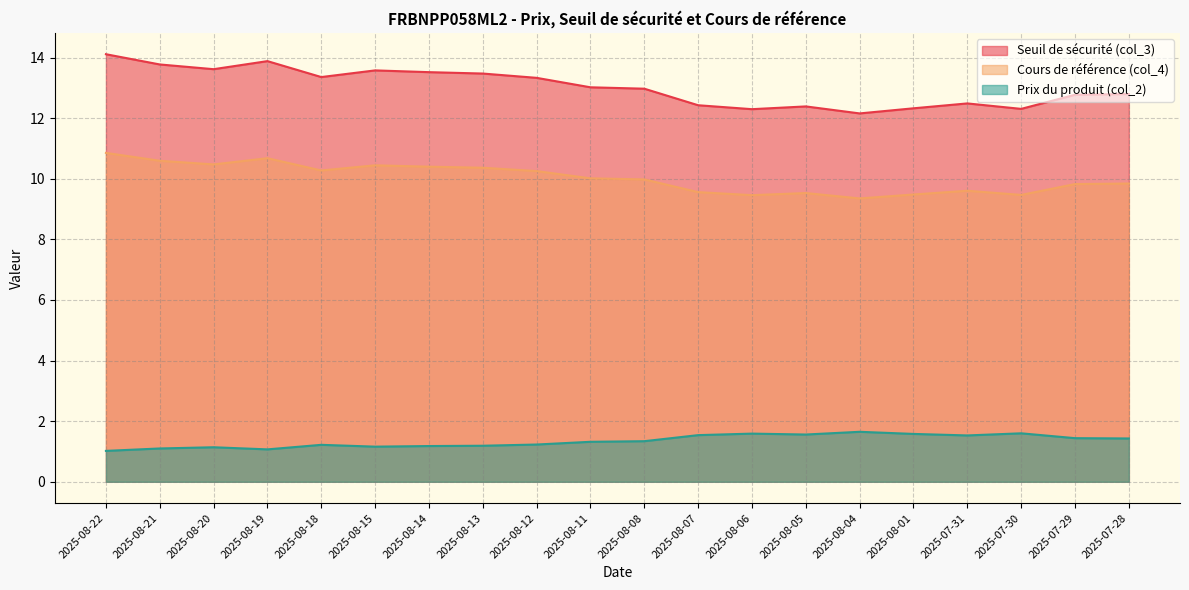

Where is the first local minimum for Cours de référence (col_4)?

2025-08-20